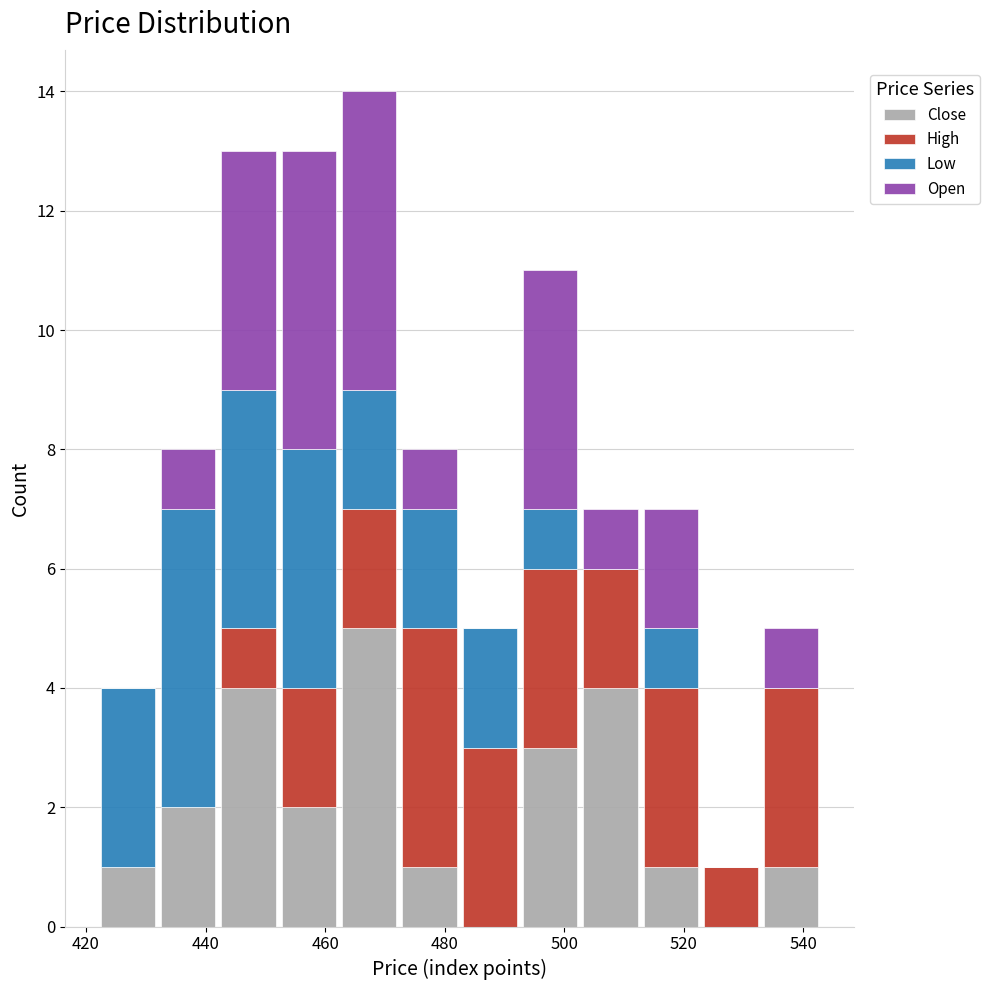

Which range on the x-axis has the tallest stacked bar (by total height)?

462 to 472